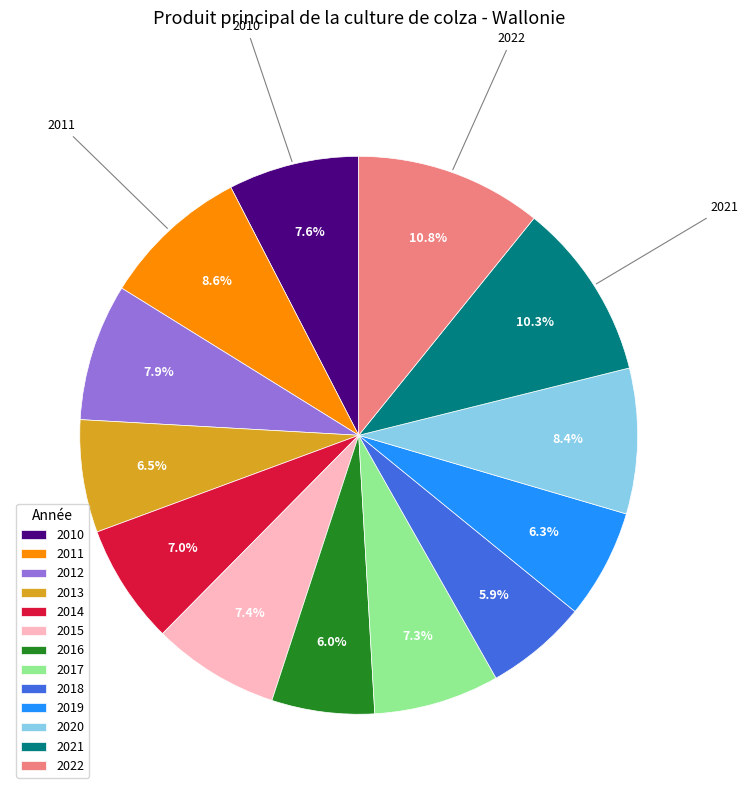

Does any single category account for the majority?

No